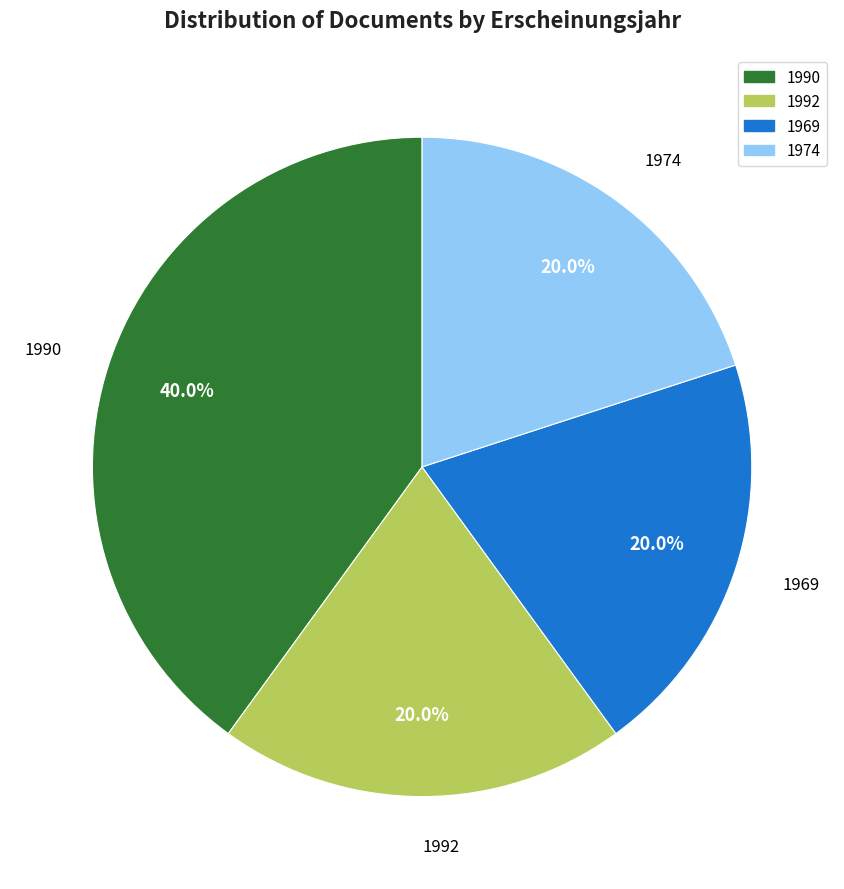

What is the ratio of the value at 1969 to the value at 1992?

1.0